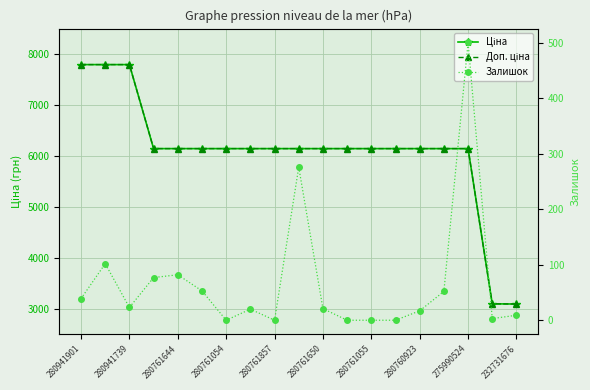

What is the difference between the maximum and second lowest values in the Доп. ціна series?

4697.9